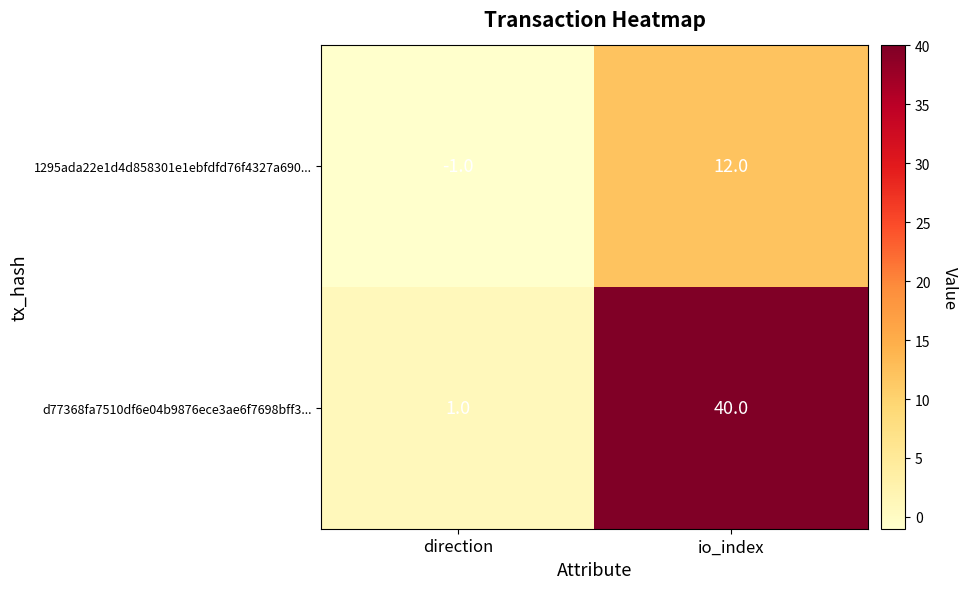

At which label is 1295ada22e1d4d858301e1ebfdfd76f4327a690... closest to 5?

direction